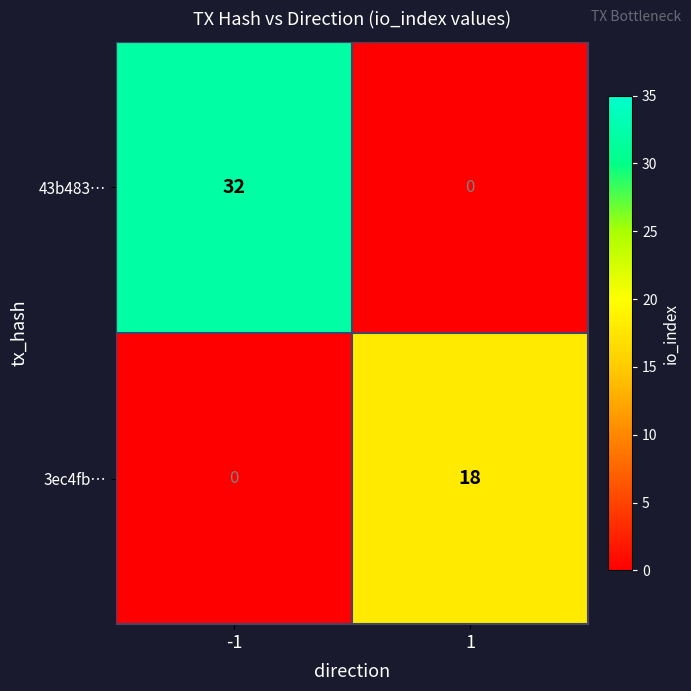

At which category is the sum across all series the highest?

-1